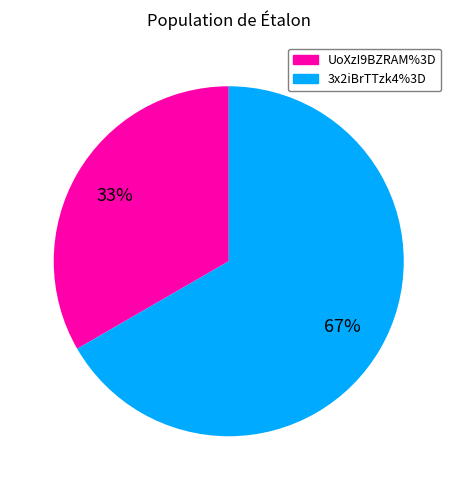

True or false: UoXzI9BZRAM%3D accounts for 33% of the total.

True